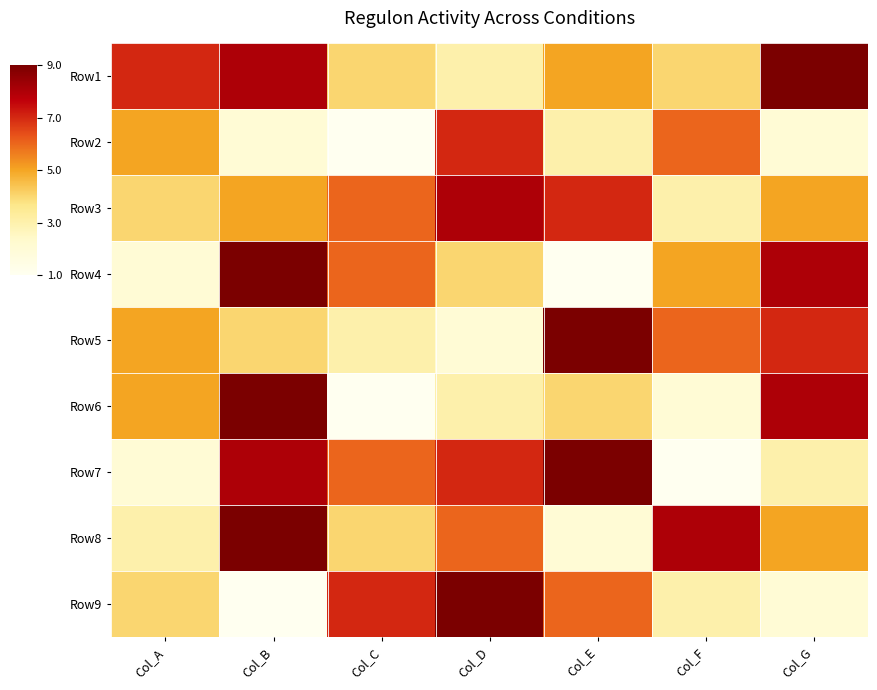

What is the smallest value displayed?

1